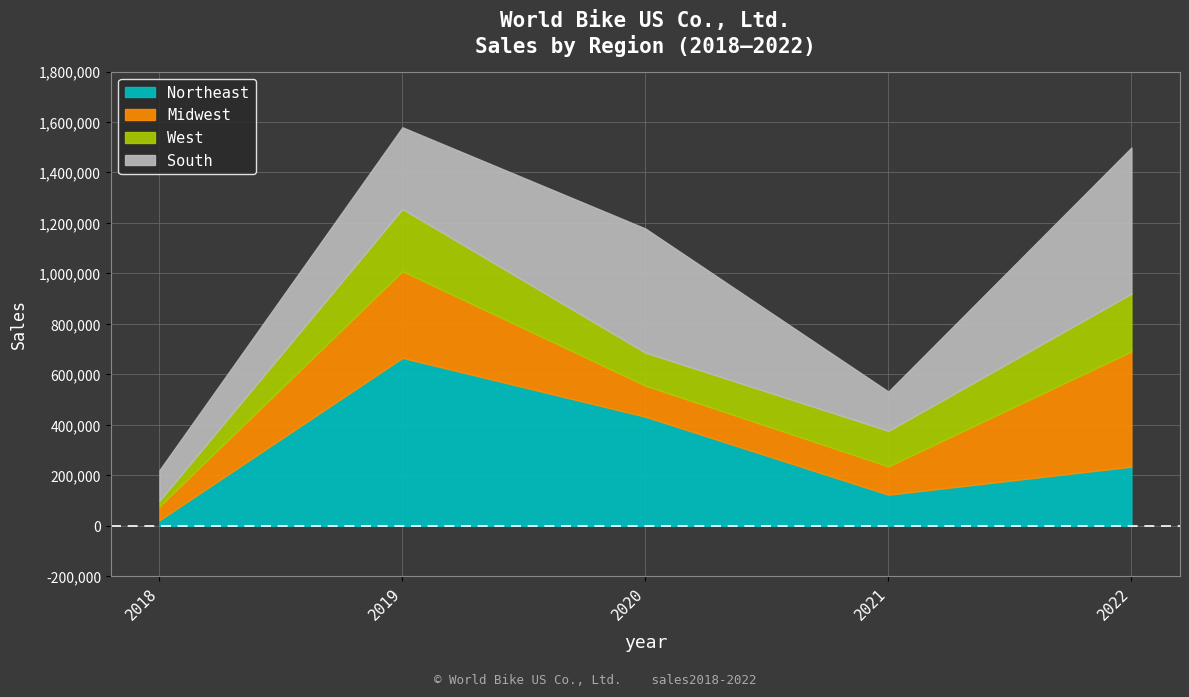

Where do West and Midwest first cross each other?

2019 and 2020